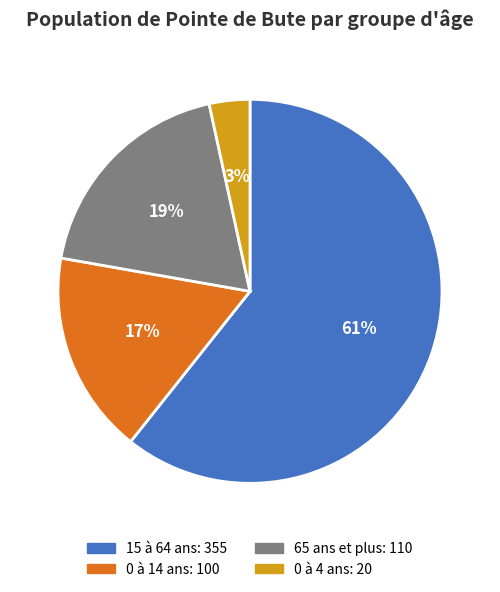

Does any single category account for the majority?

Yes